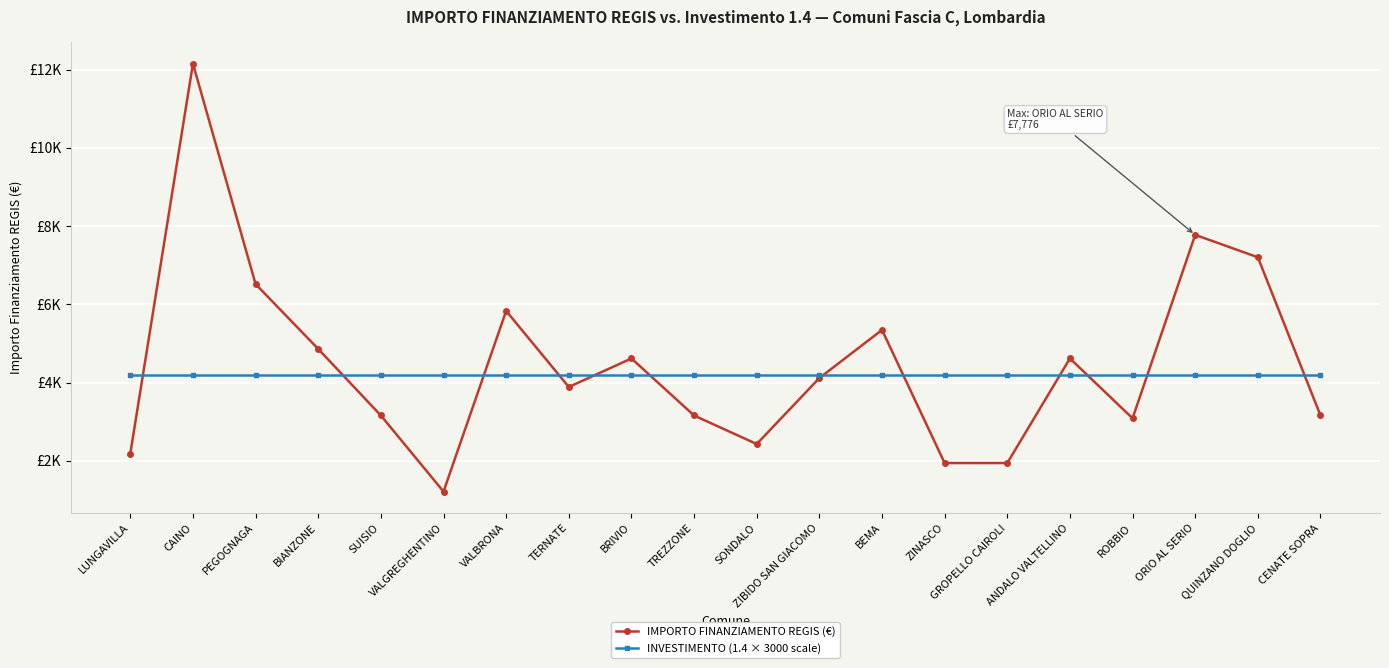

List the series in order of their overall mean, lowest first.

INVESTIMENTO (1.4 × 3000 scale), IMPORTO FINANZIAMENTO REGIS (€)